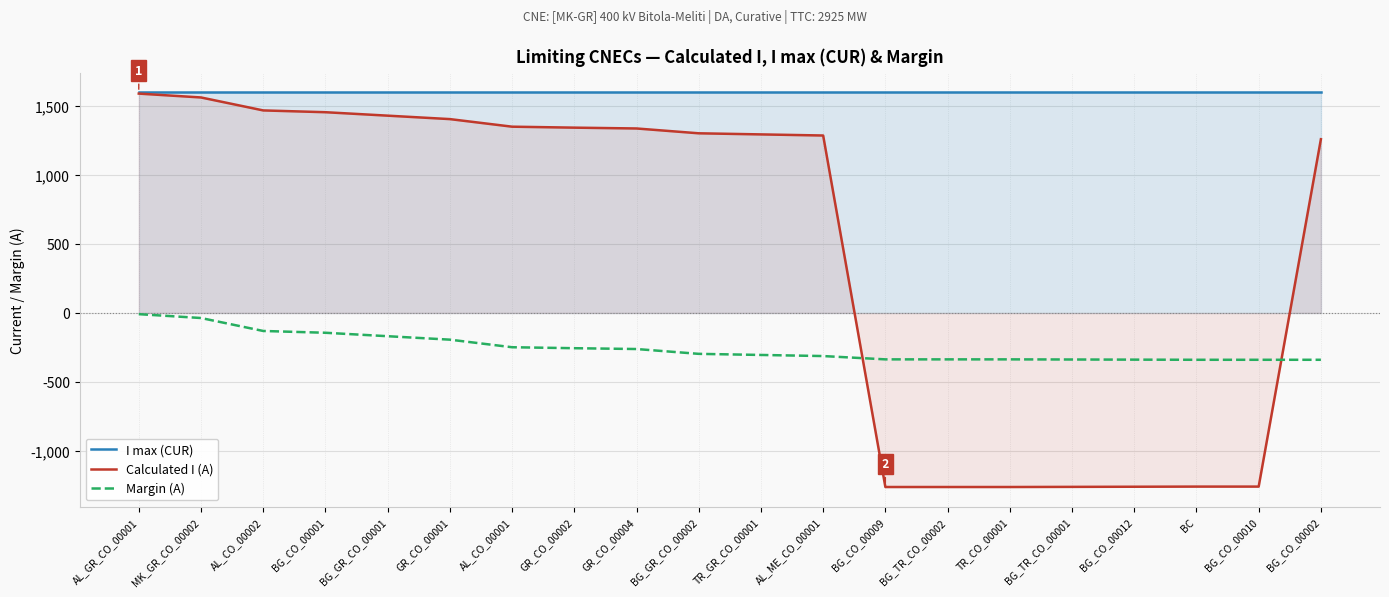

Is it true that Calculated I (A) equals 1563 at MK_GR_CO_00002?

True